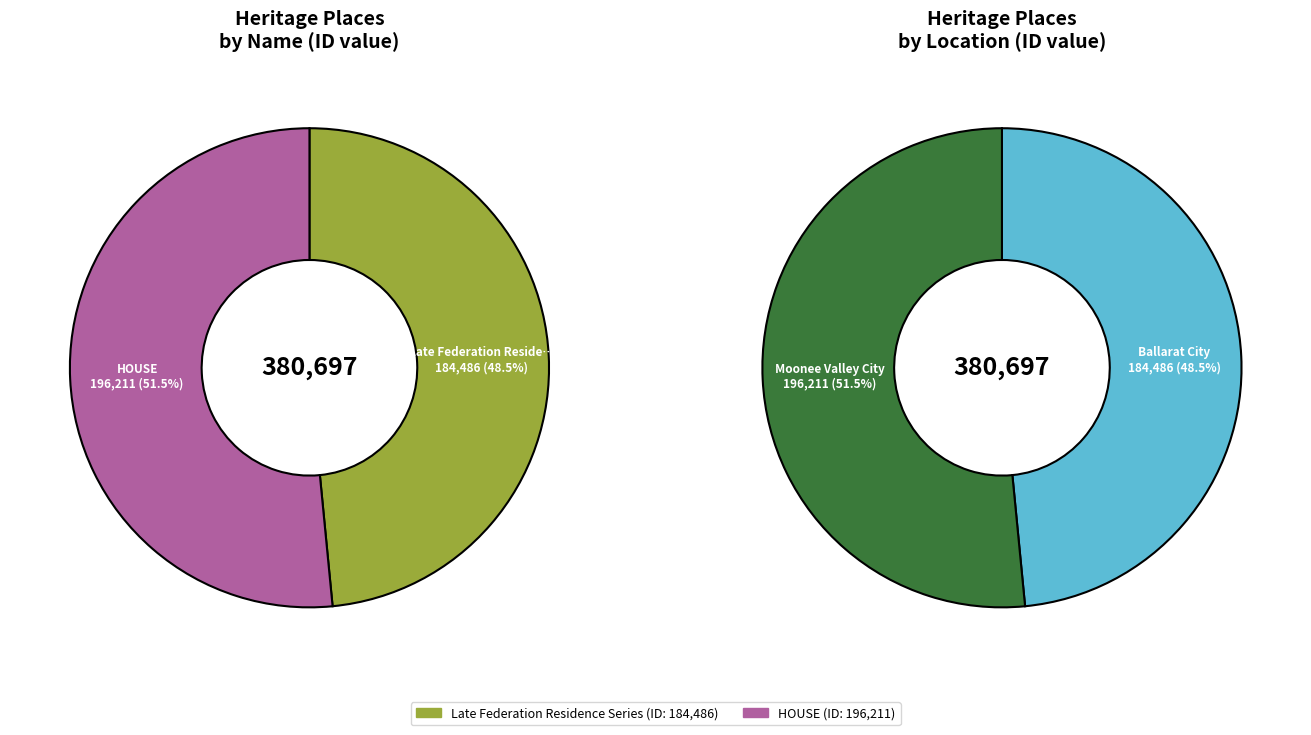

Approximately how many times larger is the value at Late Federation Residence Series compared to HOUSE?

0.9